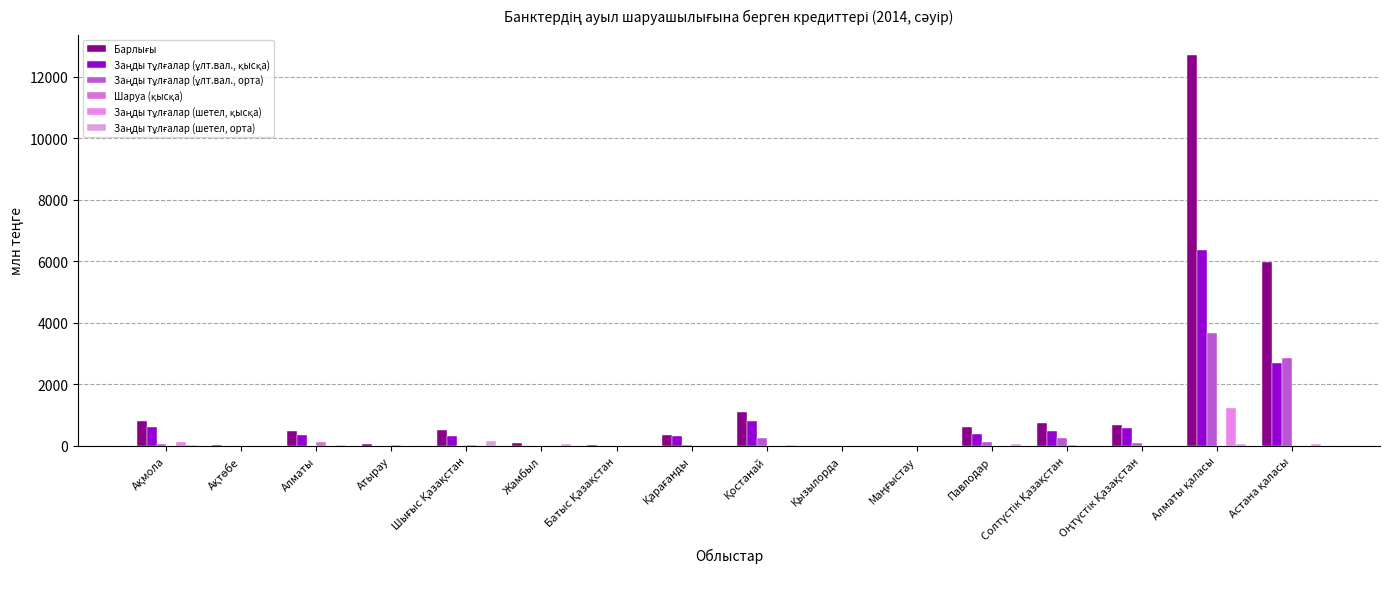

Does the chart contain stacked bars?

No